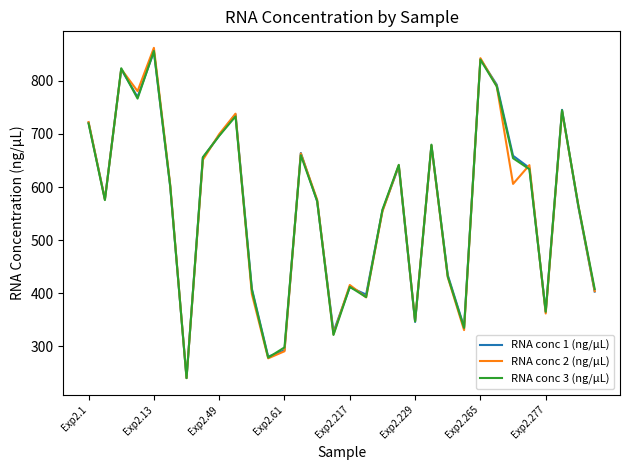

Which series has the widest spread of values?

RNA conc 2 (ng/µL)